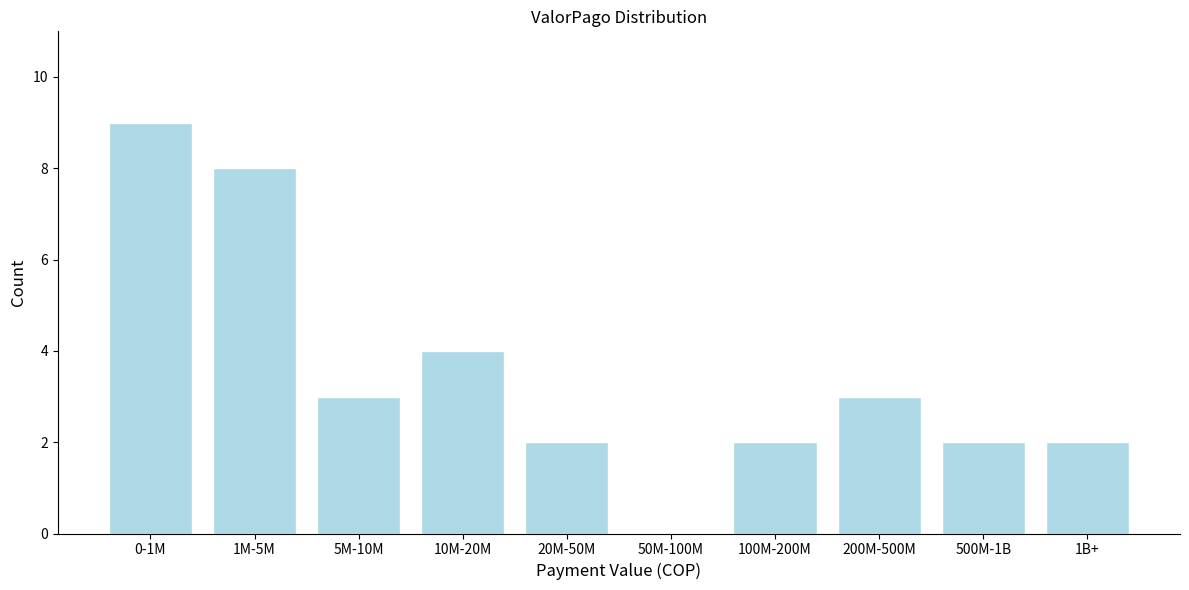

Reading left to right, what are all the values shown in this chart?

0-1M=9	1M-5M=8	5M-10M=3	10M-20M=4	20M-50M=2	50M-100M=0	100M-200M=2	200M-500M=3	500M-1B=2	1B+=2